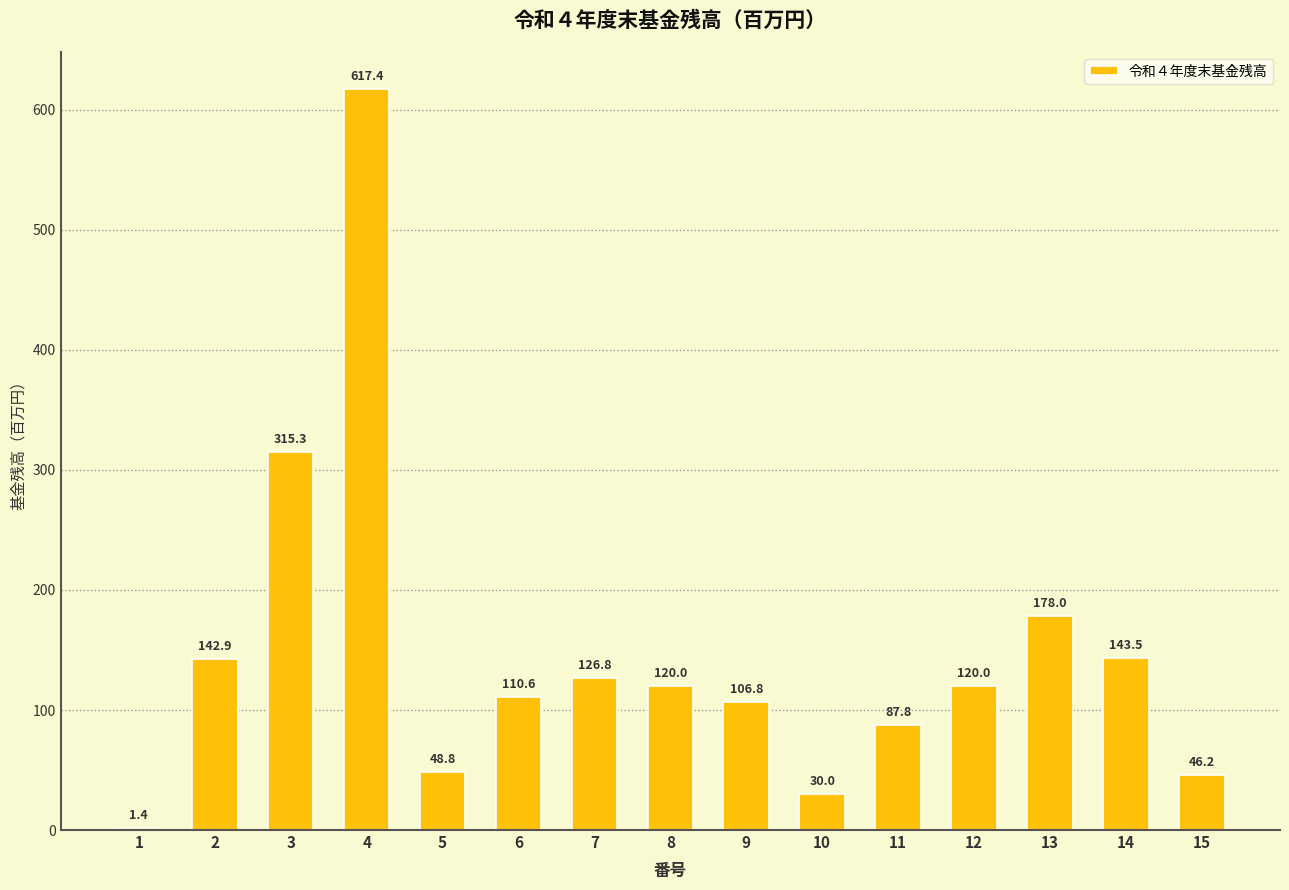

The value at 5 is 28.1. True or false?

False